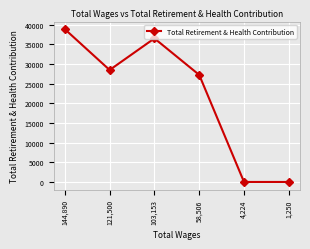

At which category does the data reach its first local valley?

121,500